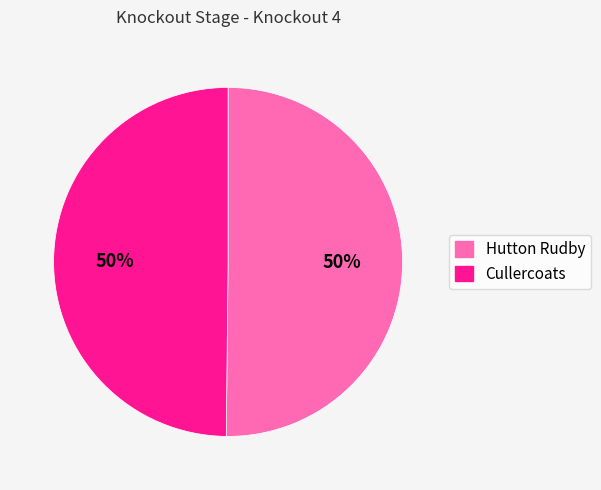

How many segments does this pie chart have?

2